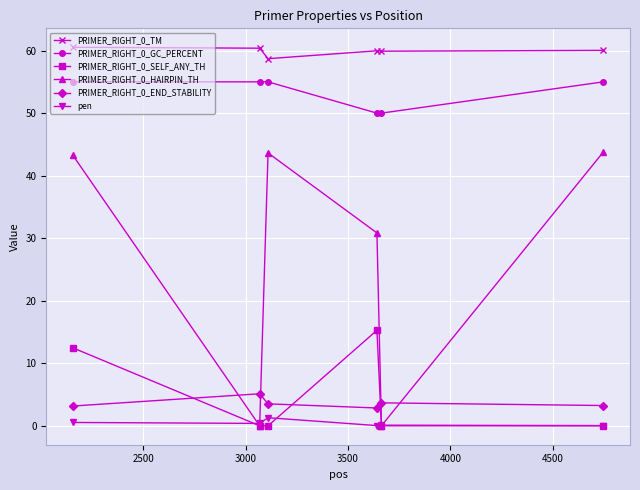

True or false: PRIMER_RIGHT_0_END_STABILITY and PRIMER_RIGHT_0_HAIRPIN_TH cross at least once.

True